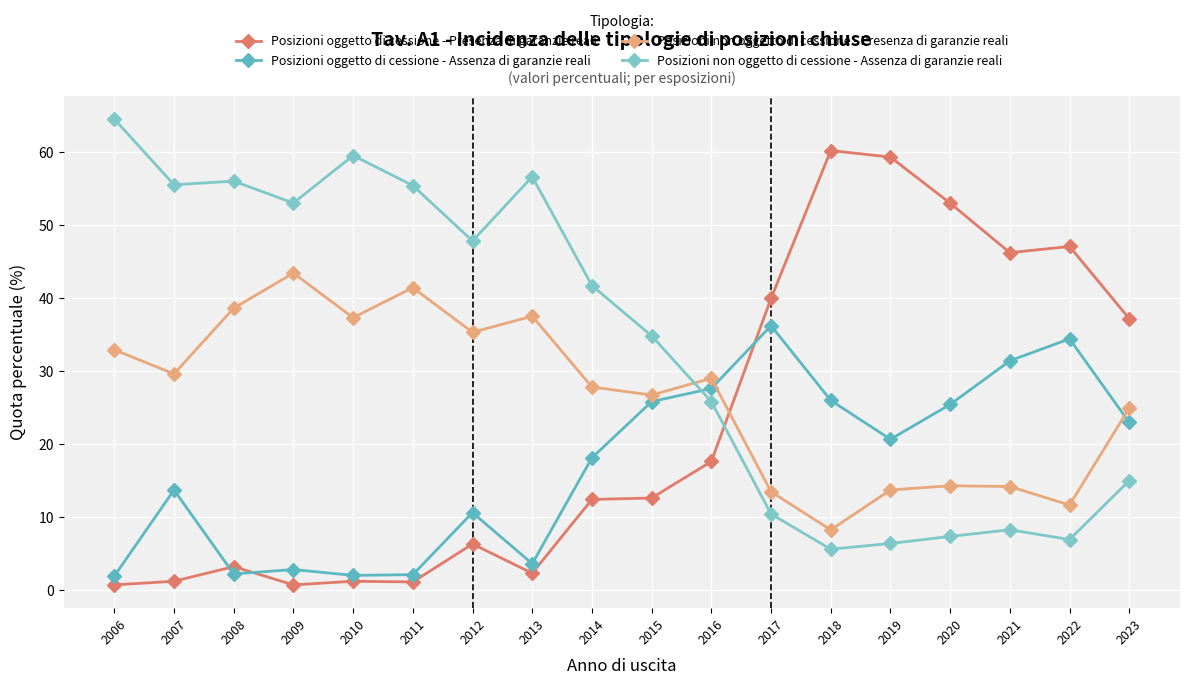

At 2009, list the series in order from largest to smallest.

Posizioni non oggetto di cessione - Assenza di garanzie reali, Posizioni non oggetto di cessione - Presenza di garanzie reali, Posizioni oggetto di cessione - Assenza di garanzie reali, Posizioni oggetto di cessione - Presenza di garanzie reali